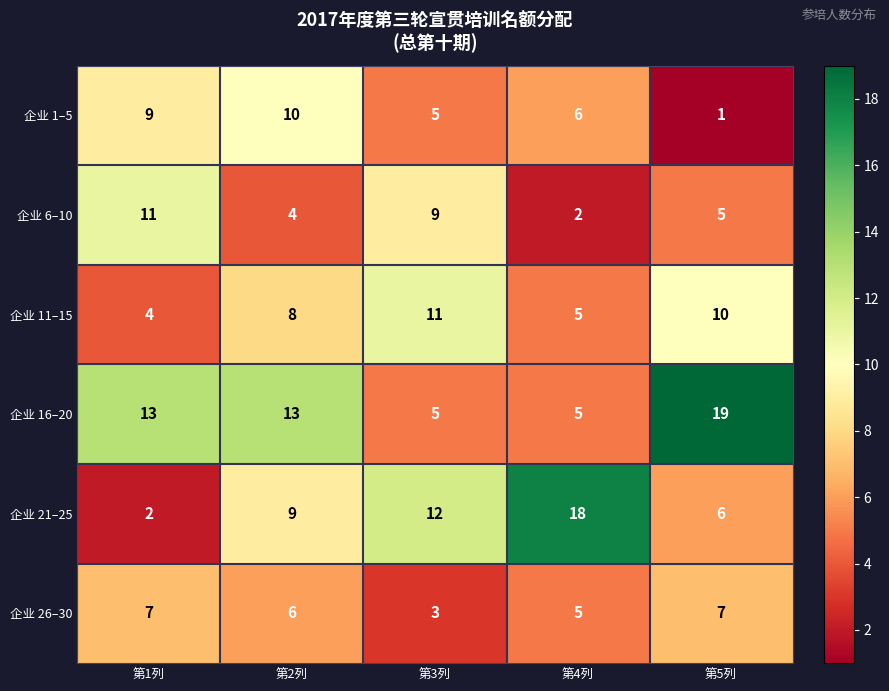

What is the sum of the 企业 1–5 values at 第4列 and 第2列?

16